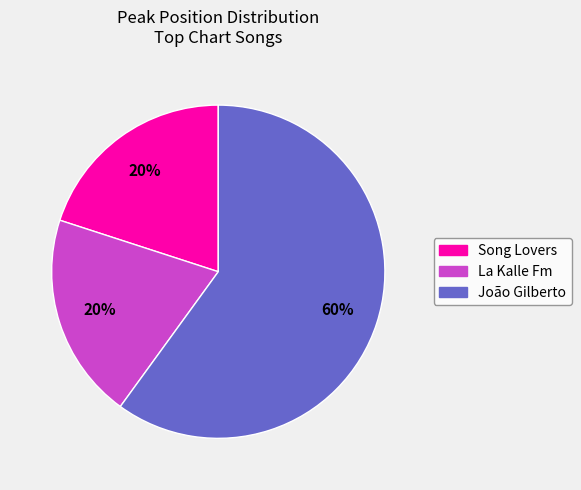

How many slices are in this pie chart?

3